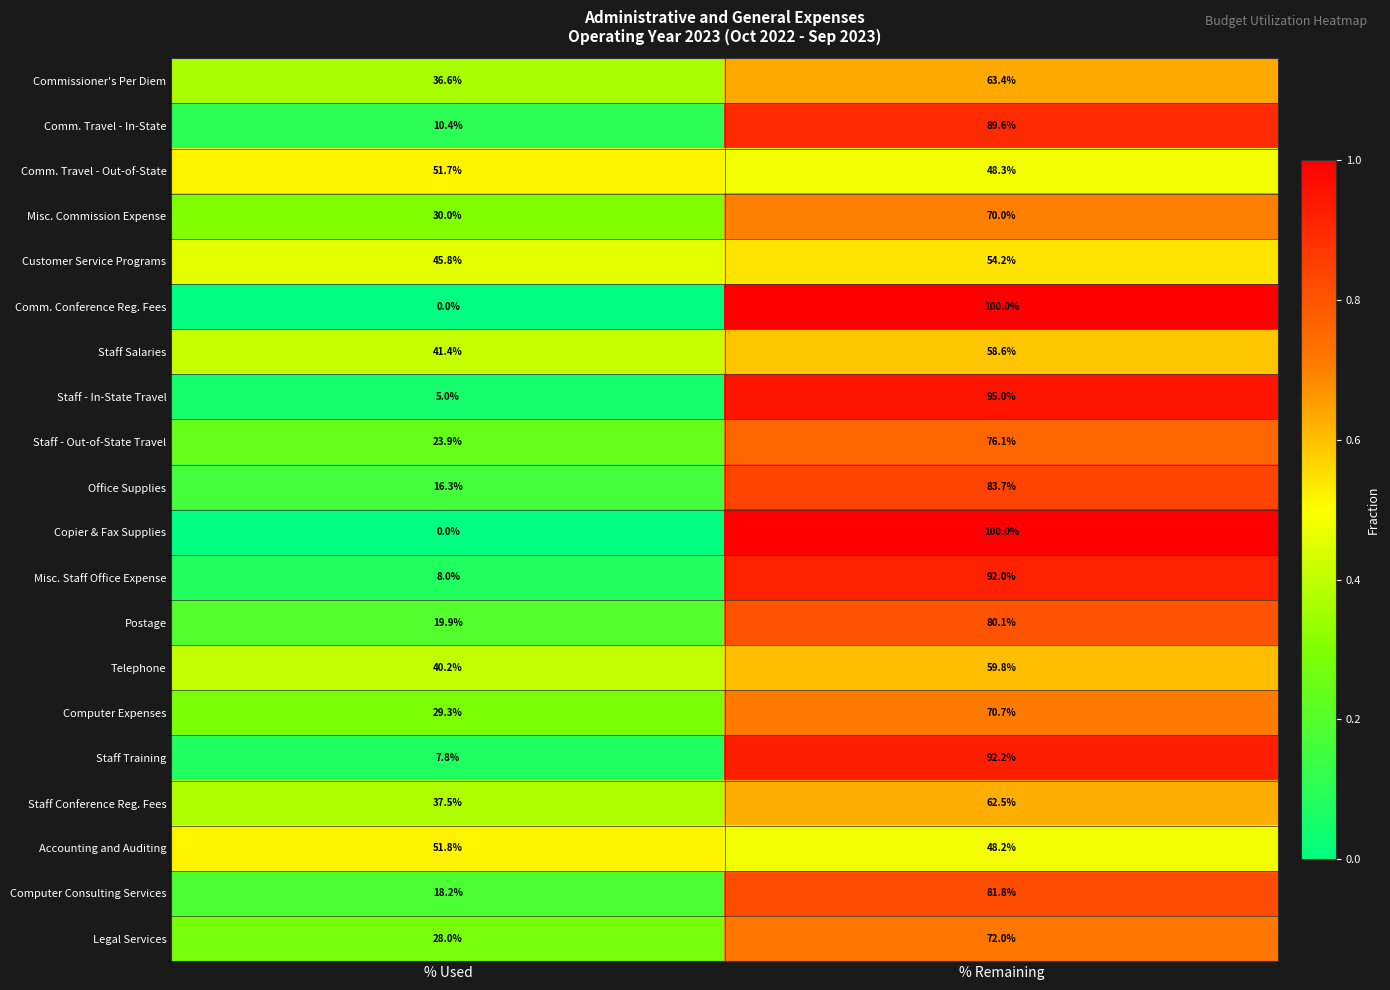

What is the spread (max minus min) of values at % Used?

51.8